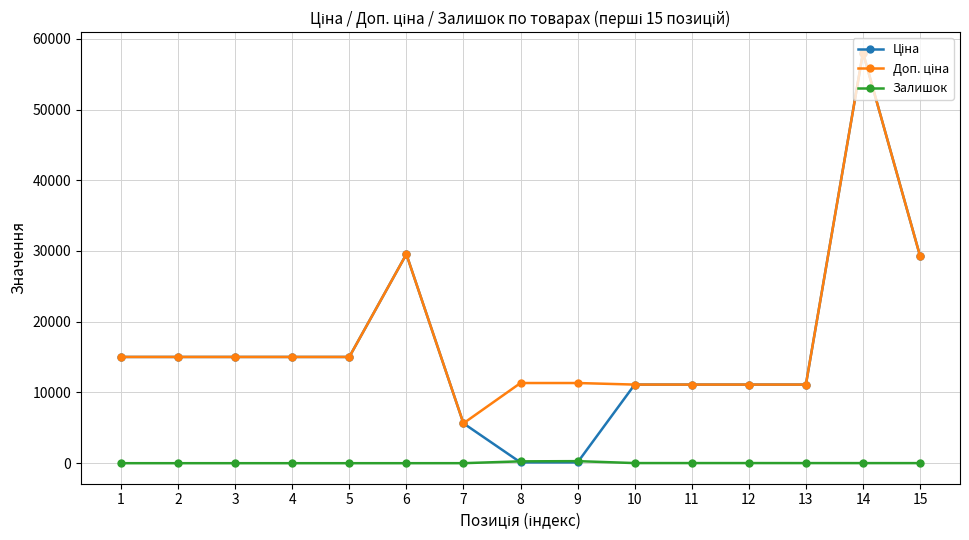

What is the spread (max minus min) of values at 13?

11098.6